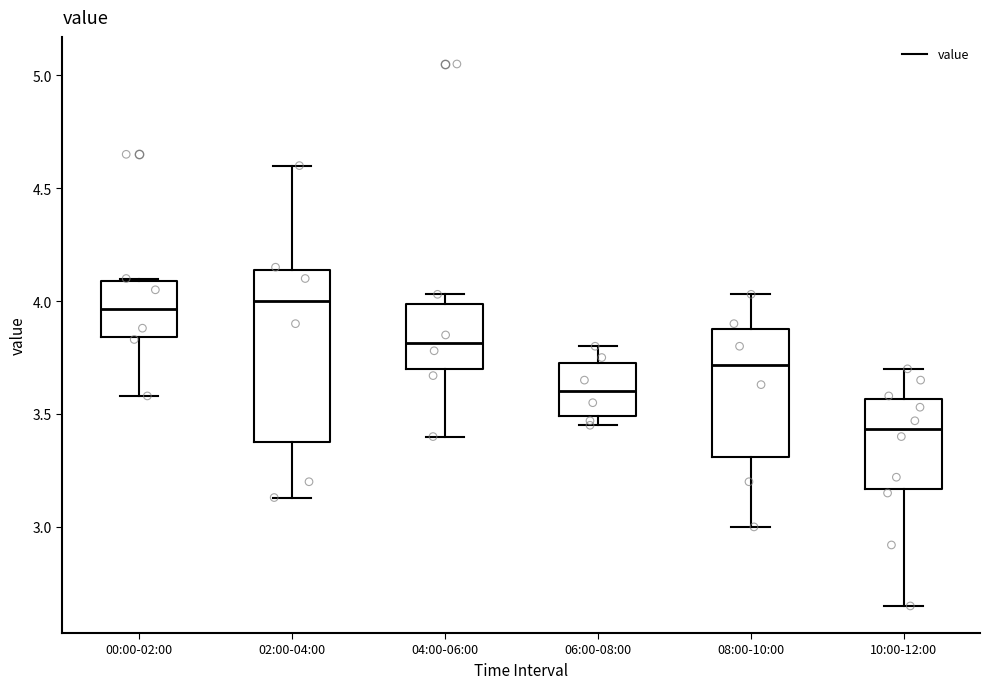

Where does the median line of the box for 04:00-06:00 sit on the y-axis? The values are not printed on the chart, so give them approximately, as read against the axis.

3.80